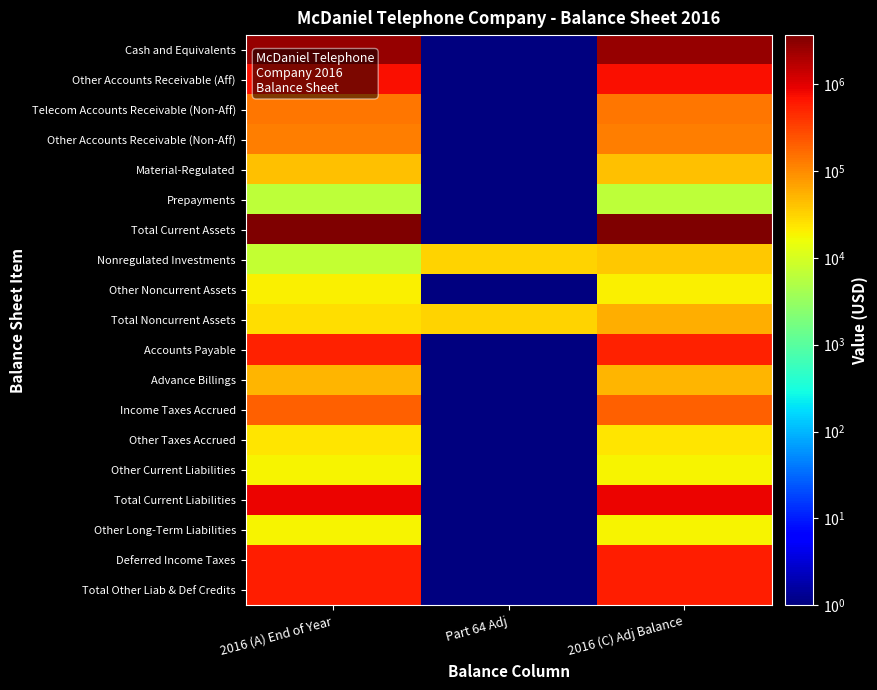

Which label corresponds to the smallest value in the chart?

Part 64 Adj